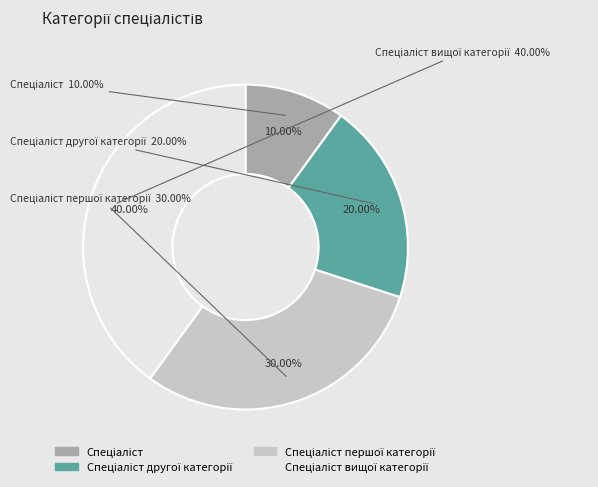

How many slices are in this pie chart?

4